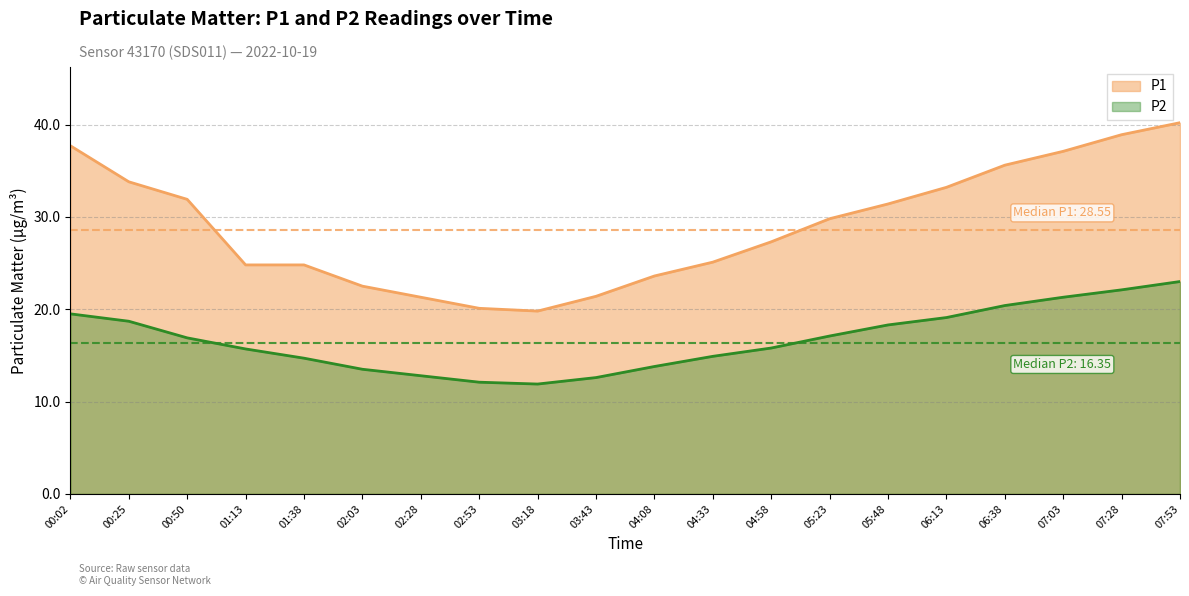

Does the chart display data point markers on the line(s)?

No